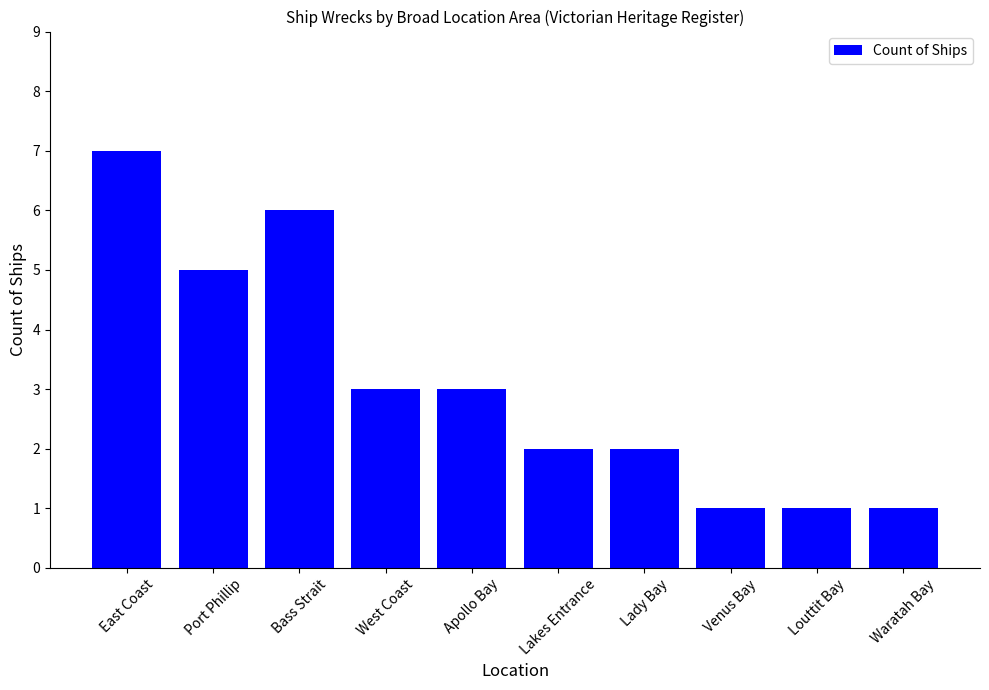

What is the difference between the values at Venus Bay and Bass Strait?

5